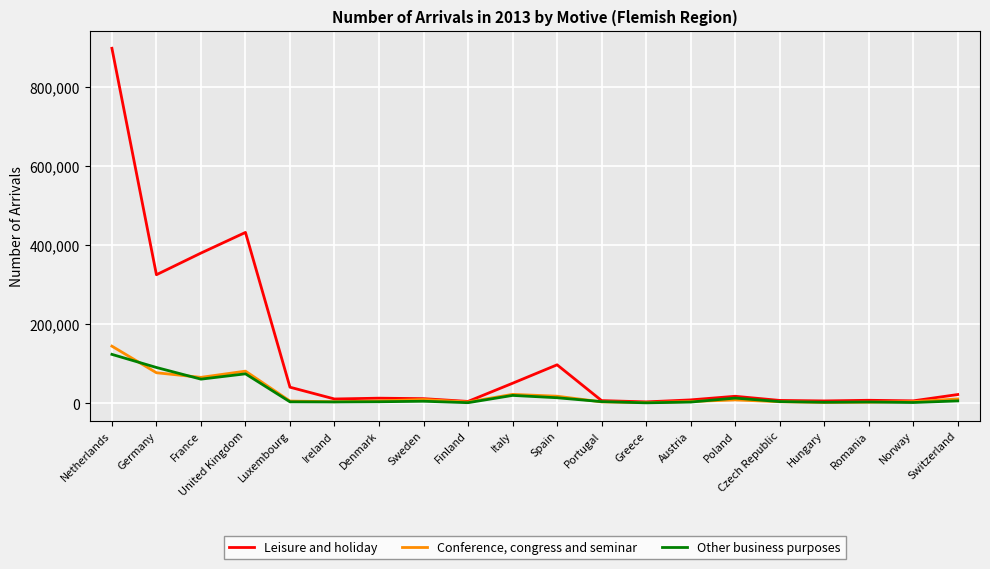

Rank the series at Czech Republic from lowest to highest value.

Conference, congress and seminar, Other business purposes, Leisure and holiday